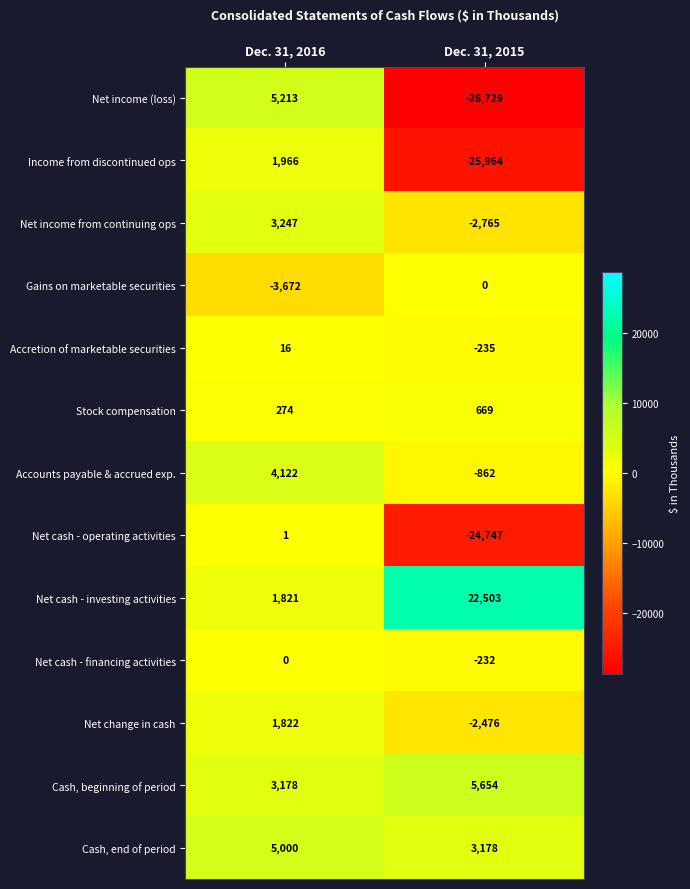

Which category has the lowest value across all series?

Dec. 31, 2015